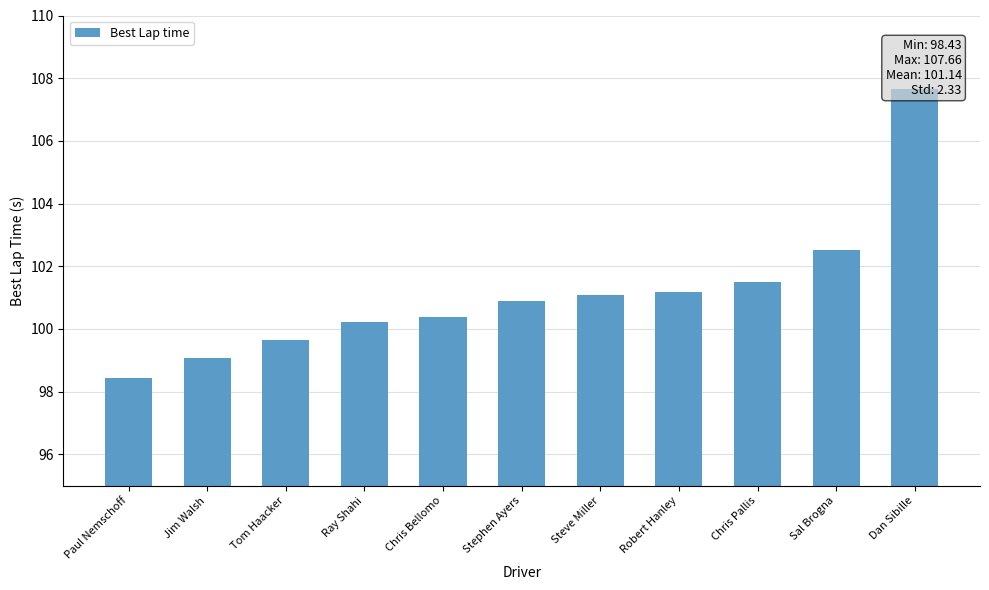

At which label is the value closest to 103?

Sal Brogna